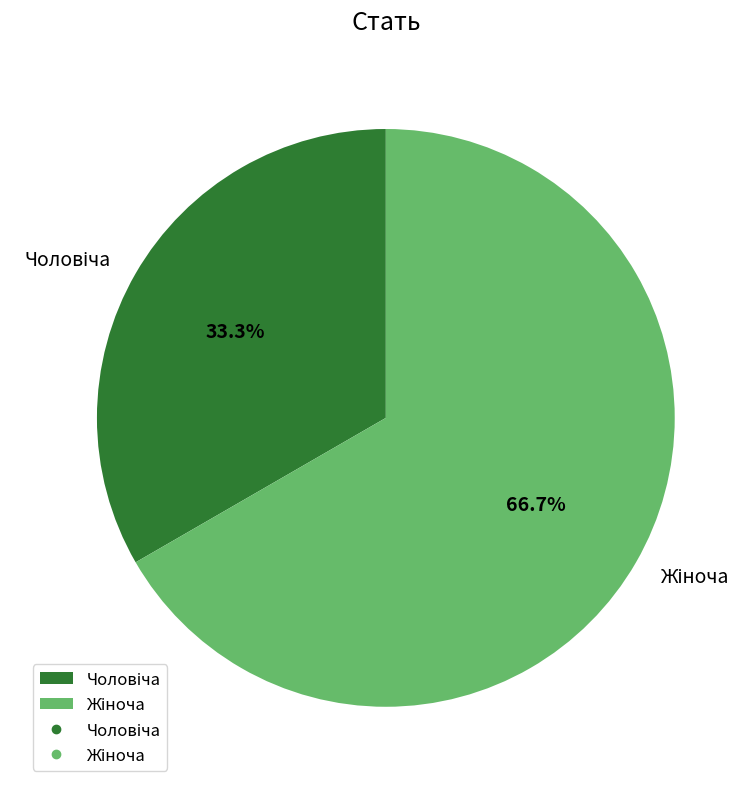

Is there a majority slice in this chart?

Yes